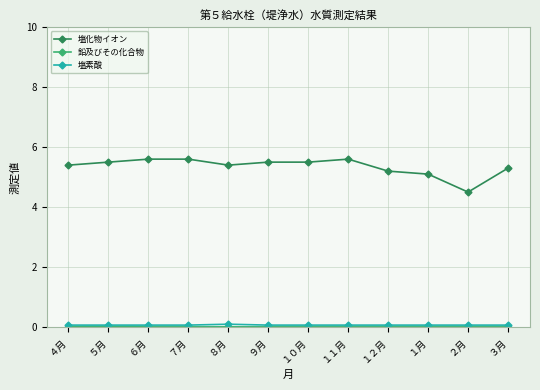

Which series has the widest spread of values?

塩化物イオン